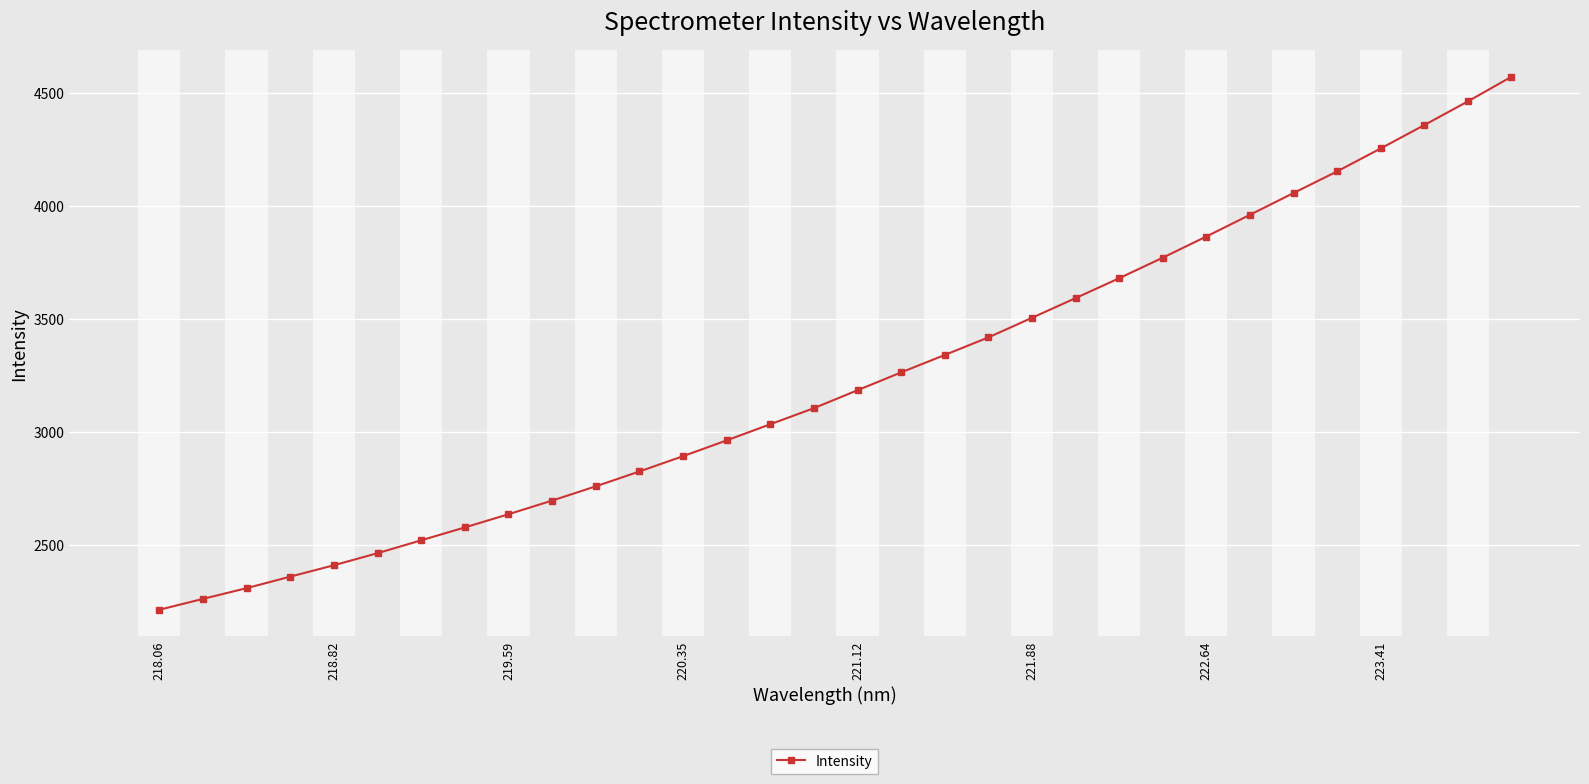

What is the sum of all values?

103432.2